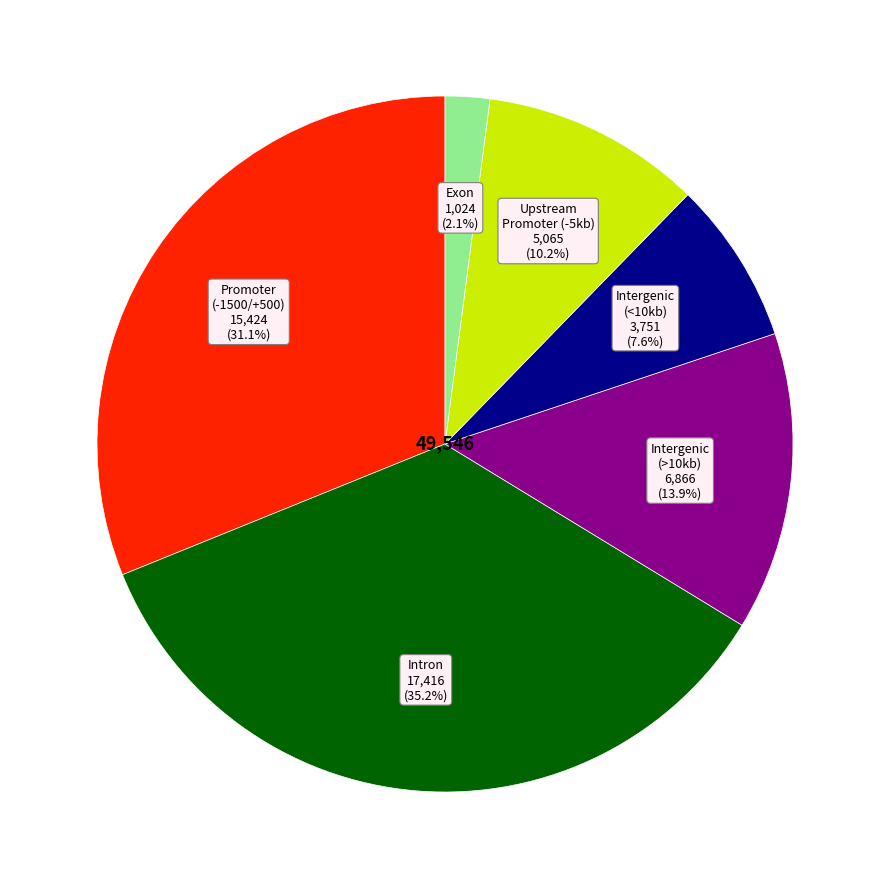

Which has a higher value, Intergenic (<10kb) or Intron?

Intron